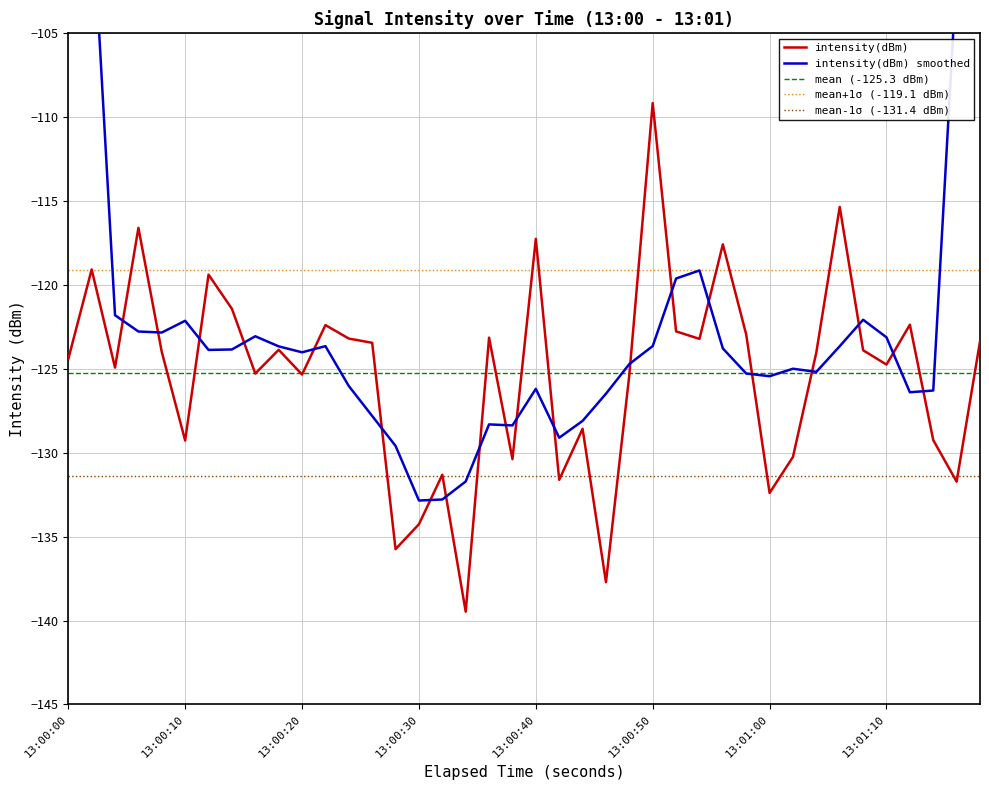

What is the value of the 37th point from the left?

-122.4